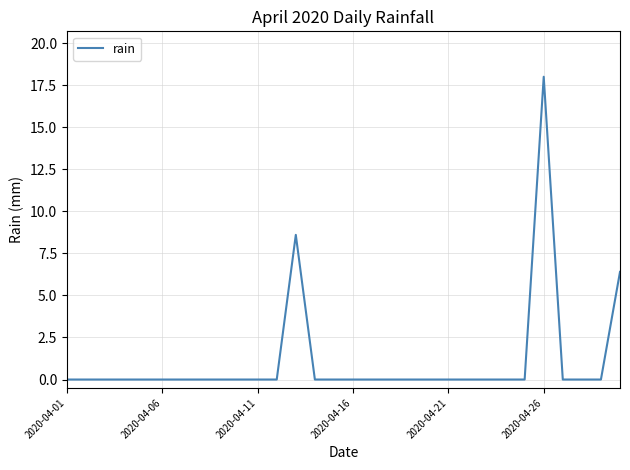

What is the difference between the maximum and minimum values?

18.0